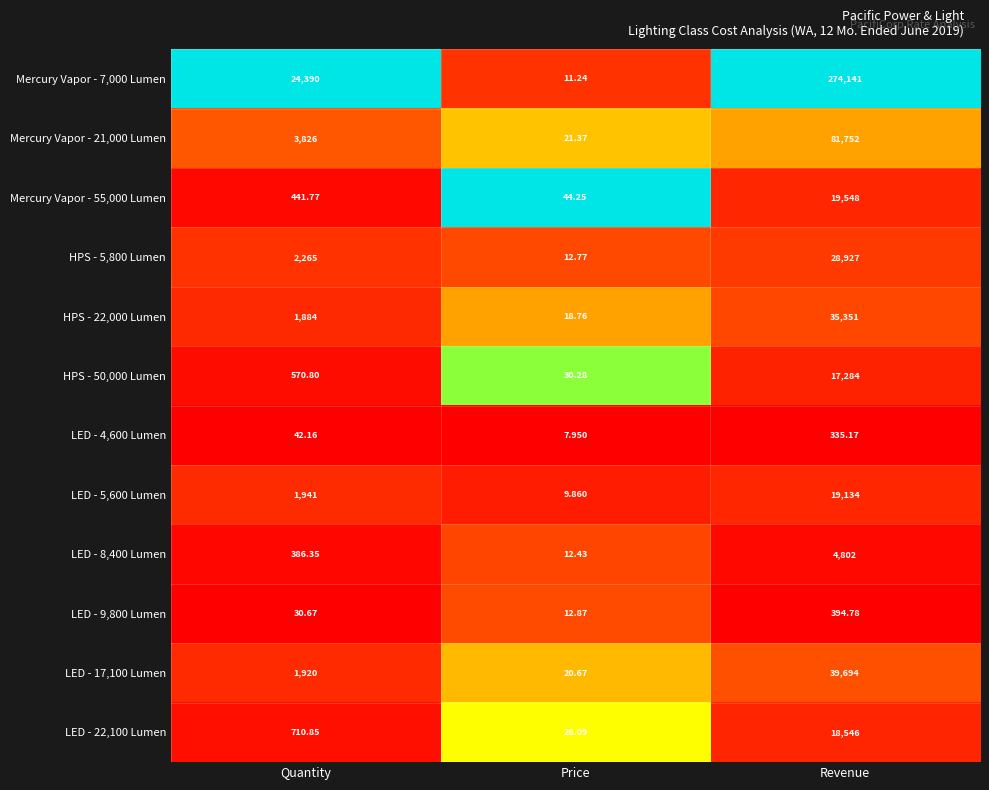

At which category does the chart reach its peak across all series?

Revenue